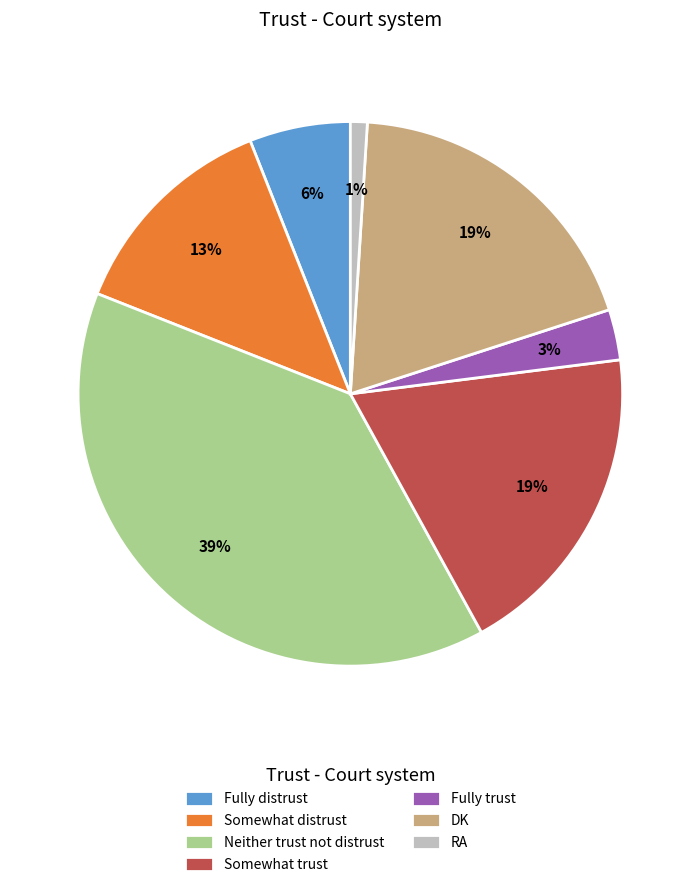

To the nearest percent, what is the difference between the largest and smallest slice percentages?

38%